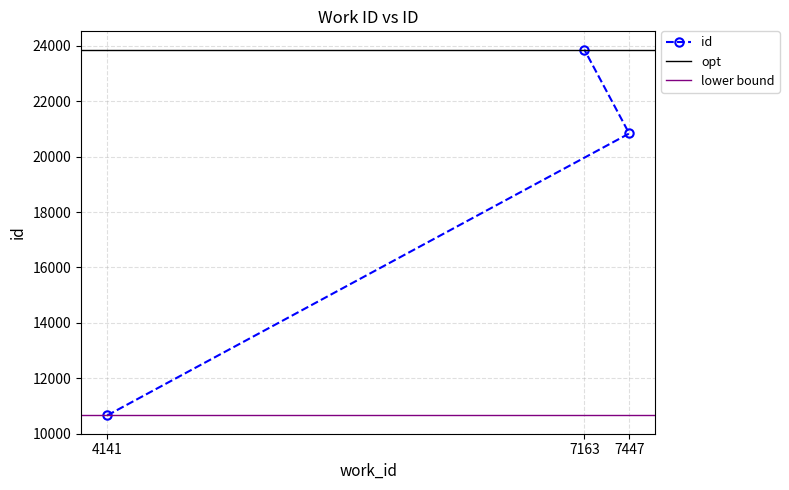

What is the difference between the maximum and minimum values?

13203